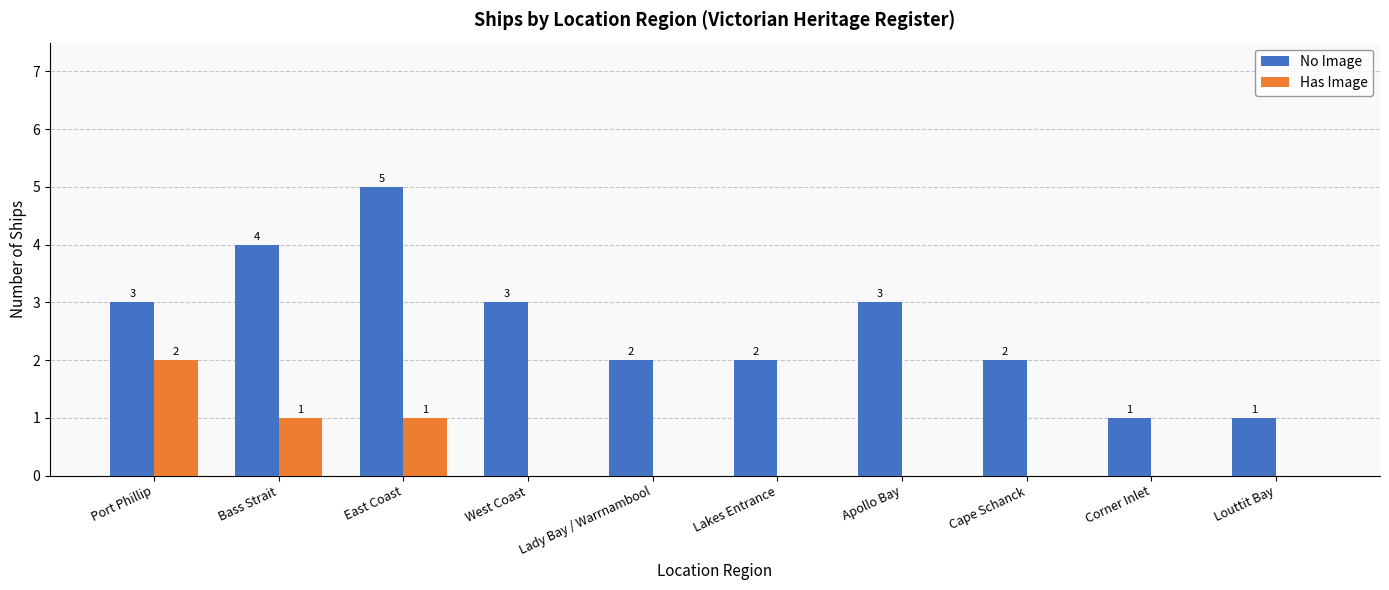

What is the total value across all series at Apollo Bay?

3